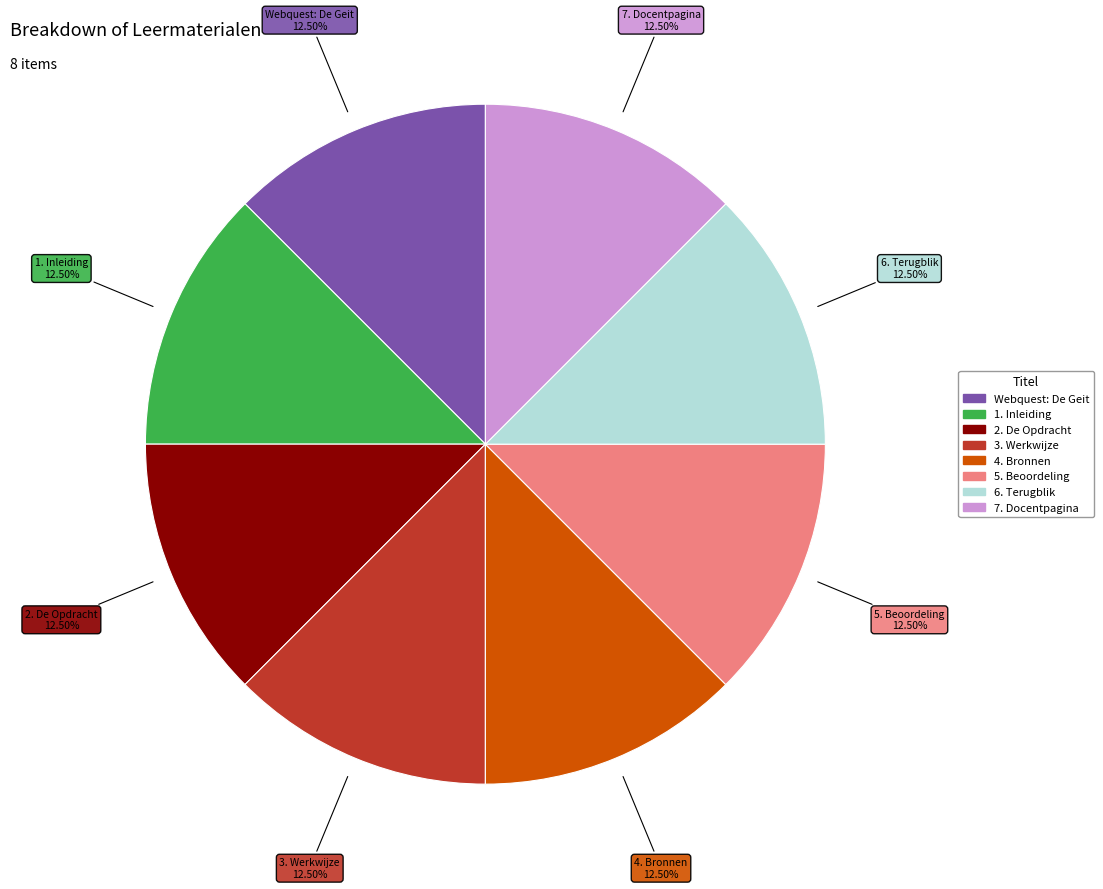

How many segments does this pie chart have?

8